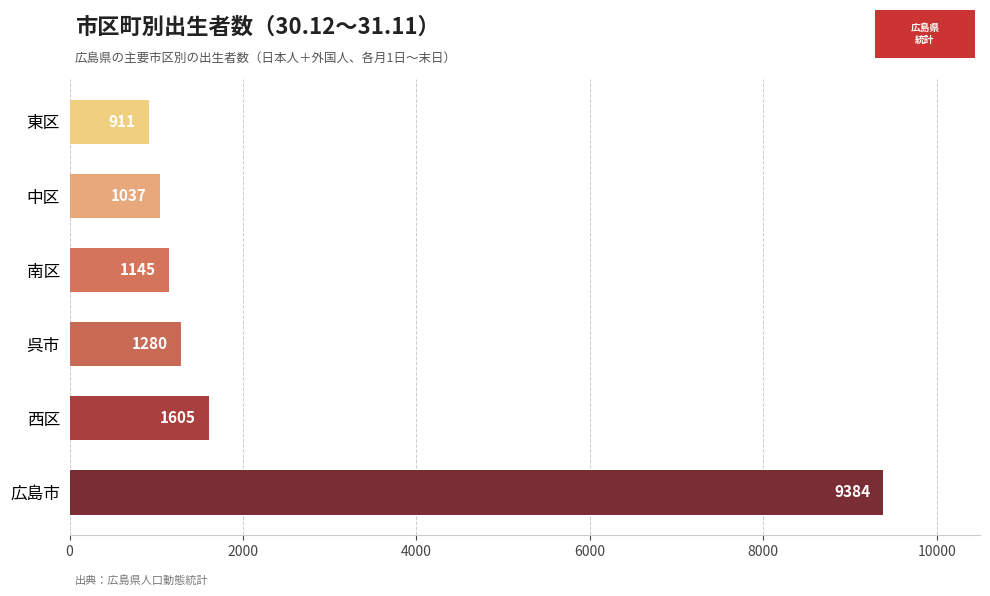

How many data points are less than 1280?

3